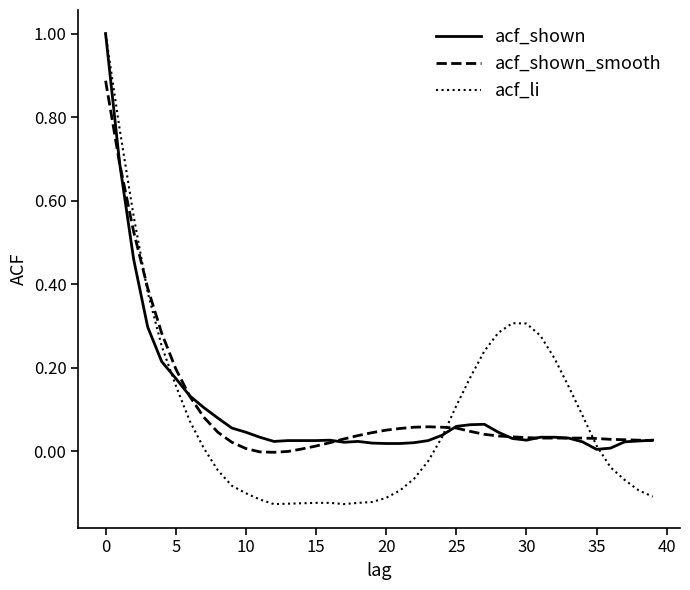

Which series has the widest spread of values?

acf_li